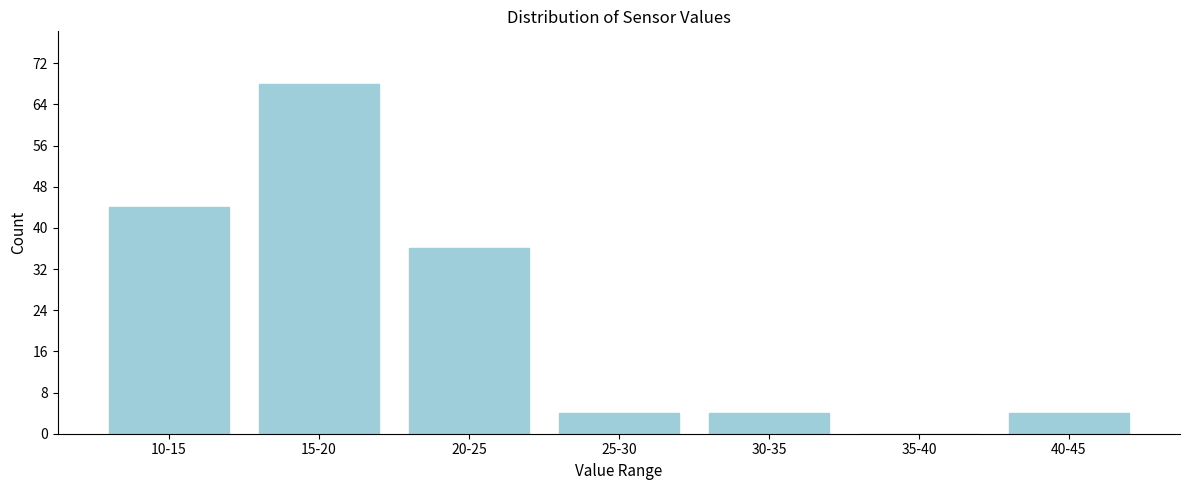

Reading right to left, transcribe all the data shown in this chart.

40-45=4	35-40=0	30-35=4	25-30=4	20-25=36	15-20=68	10-15=44